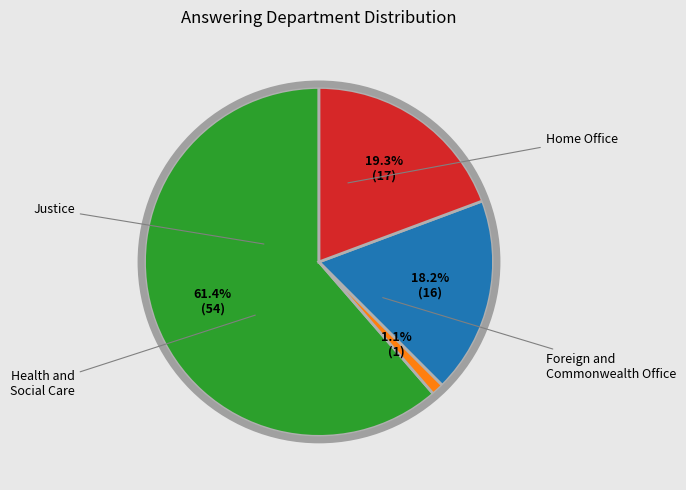

To the nearest percent, what is the difference between the largest and smallest slice percentages?

60%